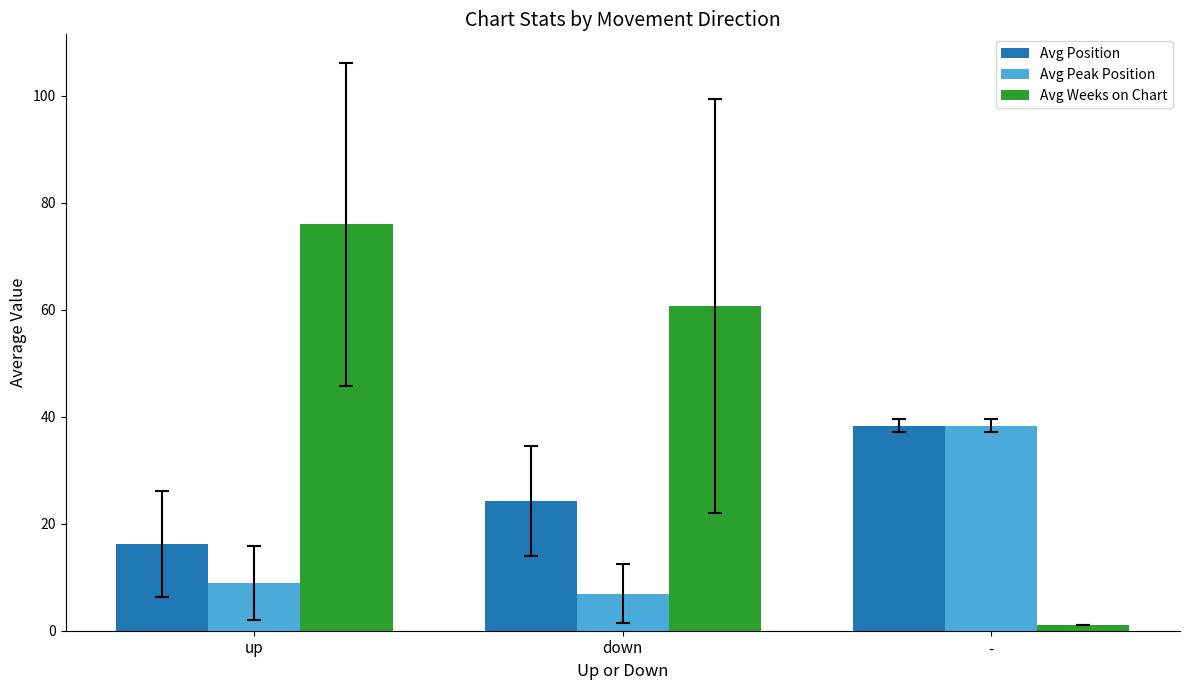

What are all the series names shown in the legend?

Avg Position, Avg Peak Position, Avg Weeks on Chart